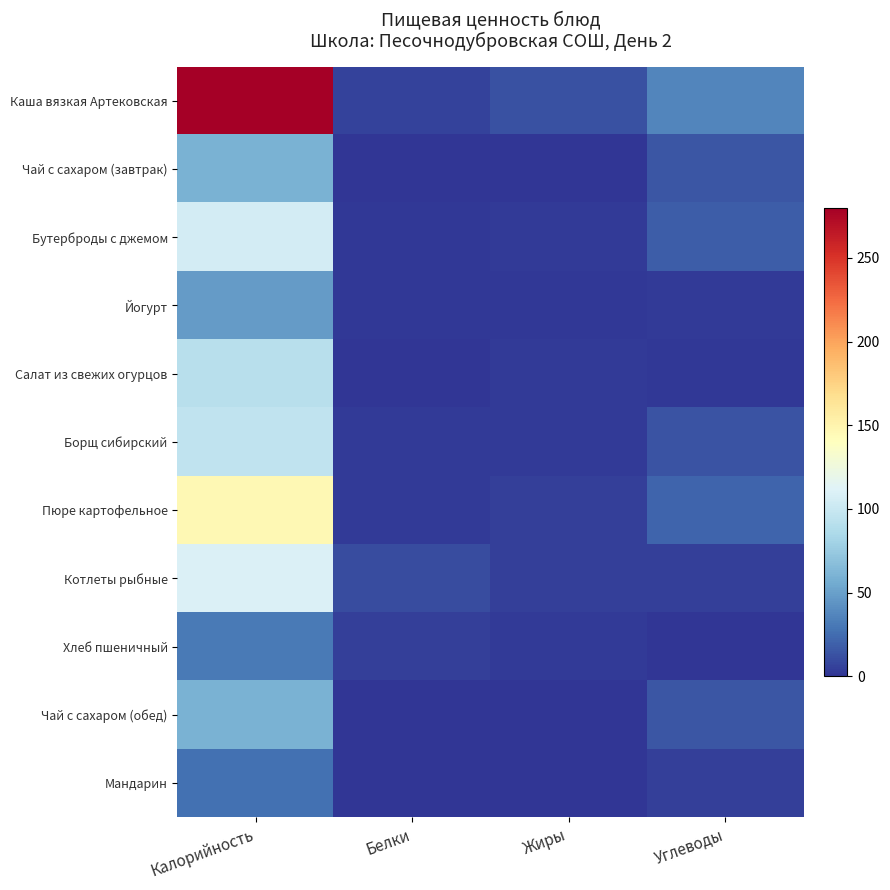

What is the spread (max minus min) of values at Жиры?

12.0